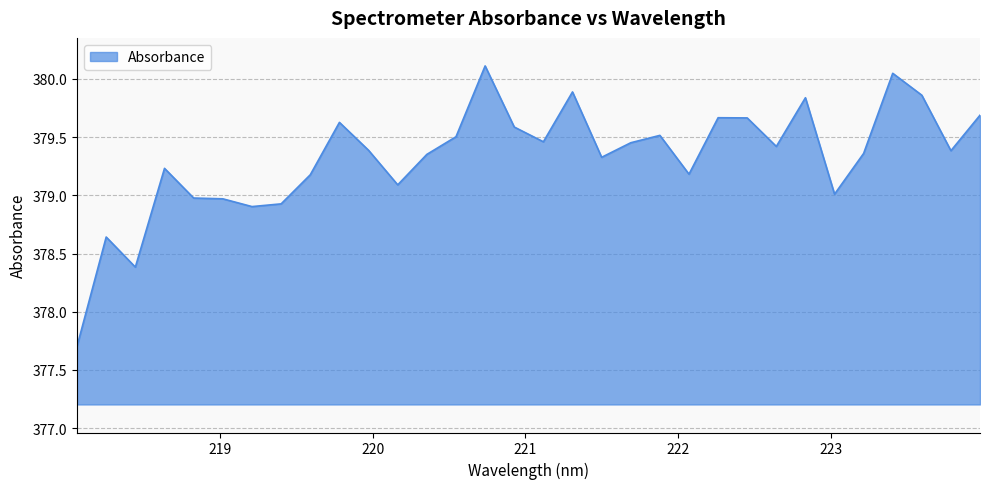

What is the difference between the maximum and minimum values?

2.4